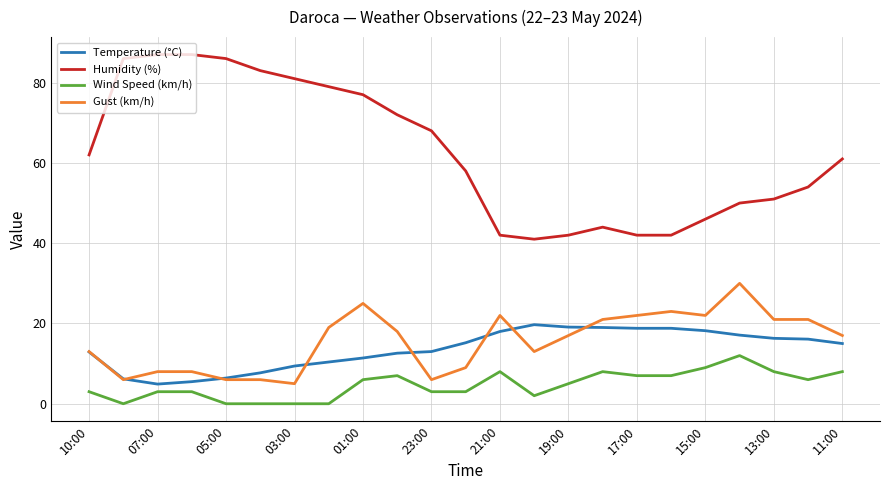

What is the highest value of the Wind Speed (km/h) series?

12.0